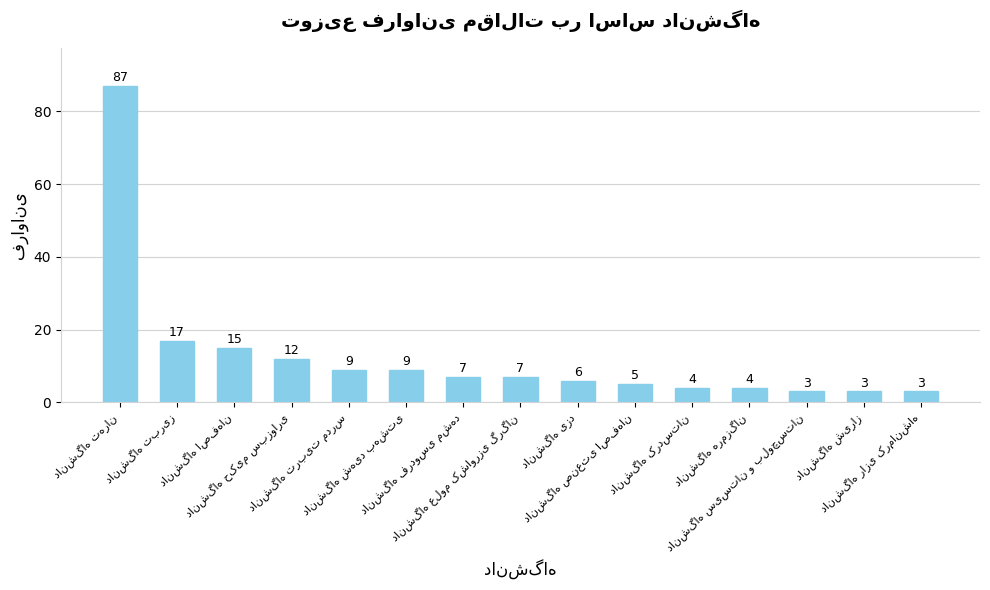

What is the sum of all values?

191